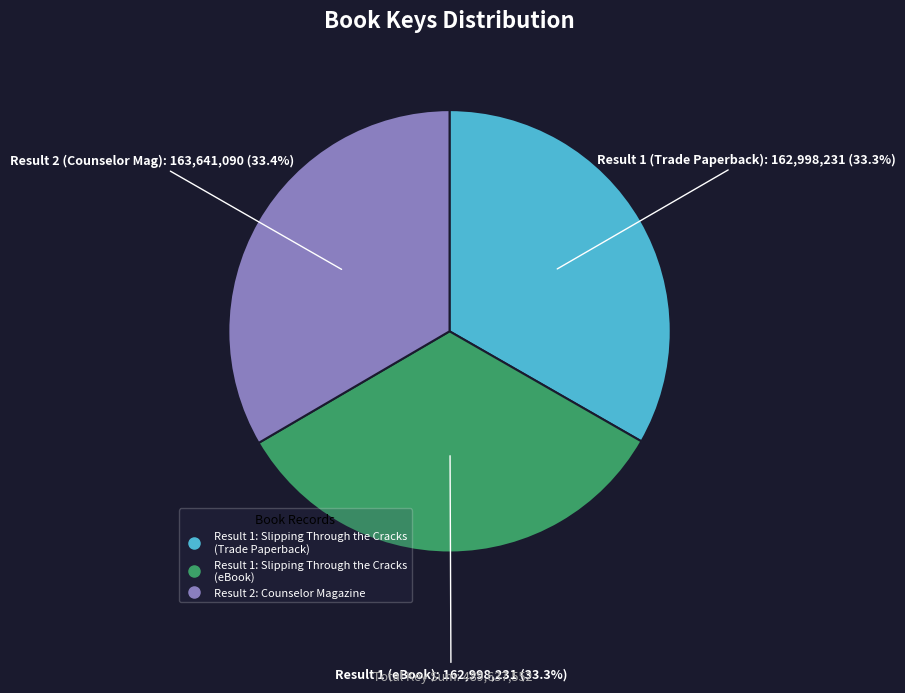

Is there any slice that represents more than half of the pie?

No